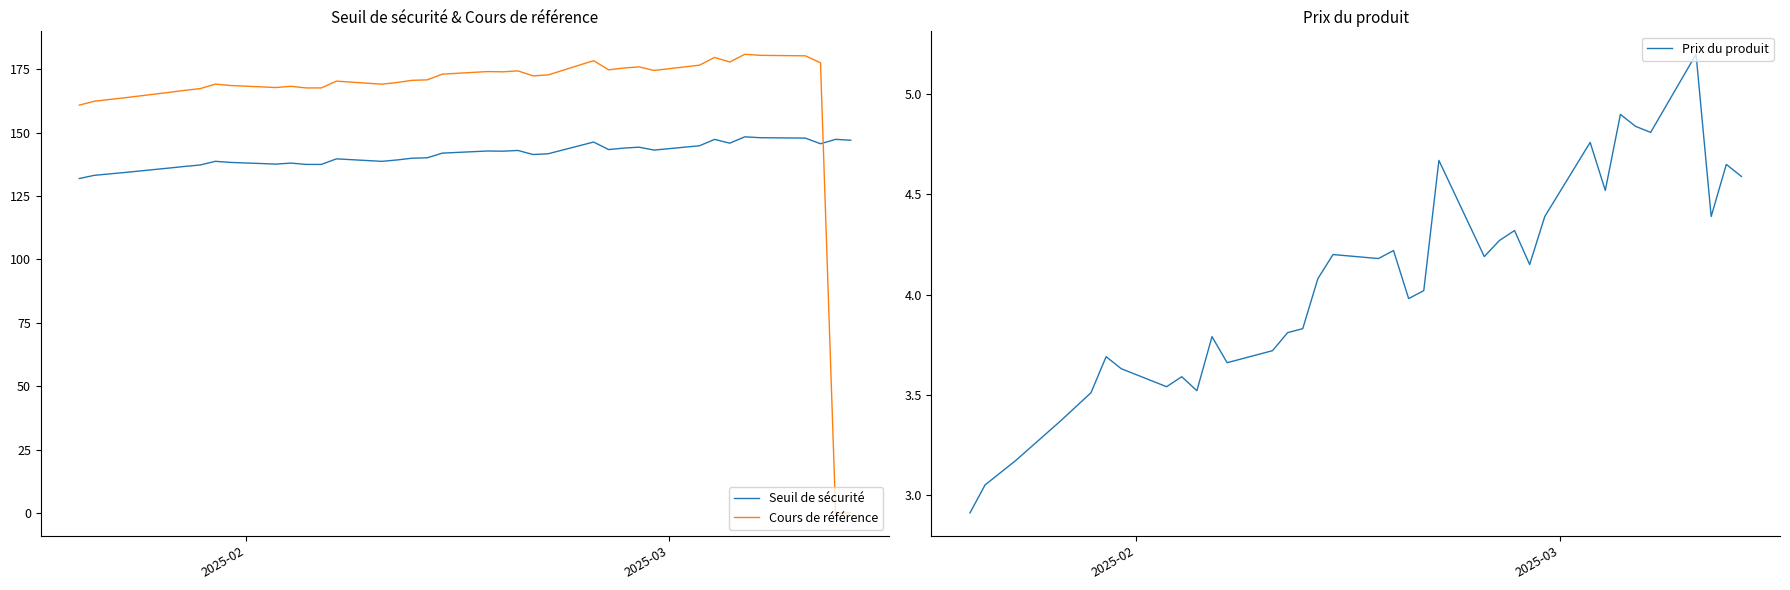

What is the difference between the maximum and minimum values in the Cours de référence series?

180.9